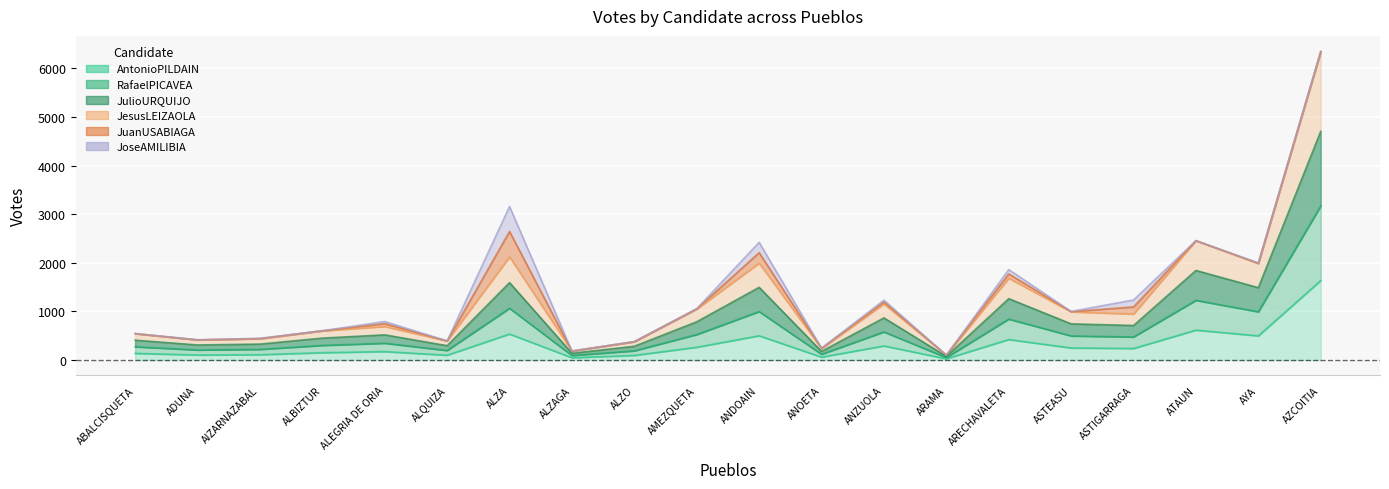

Which series has the largest total across all categories?

JesusLEIZAOLA